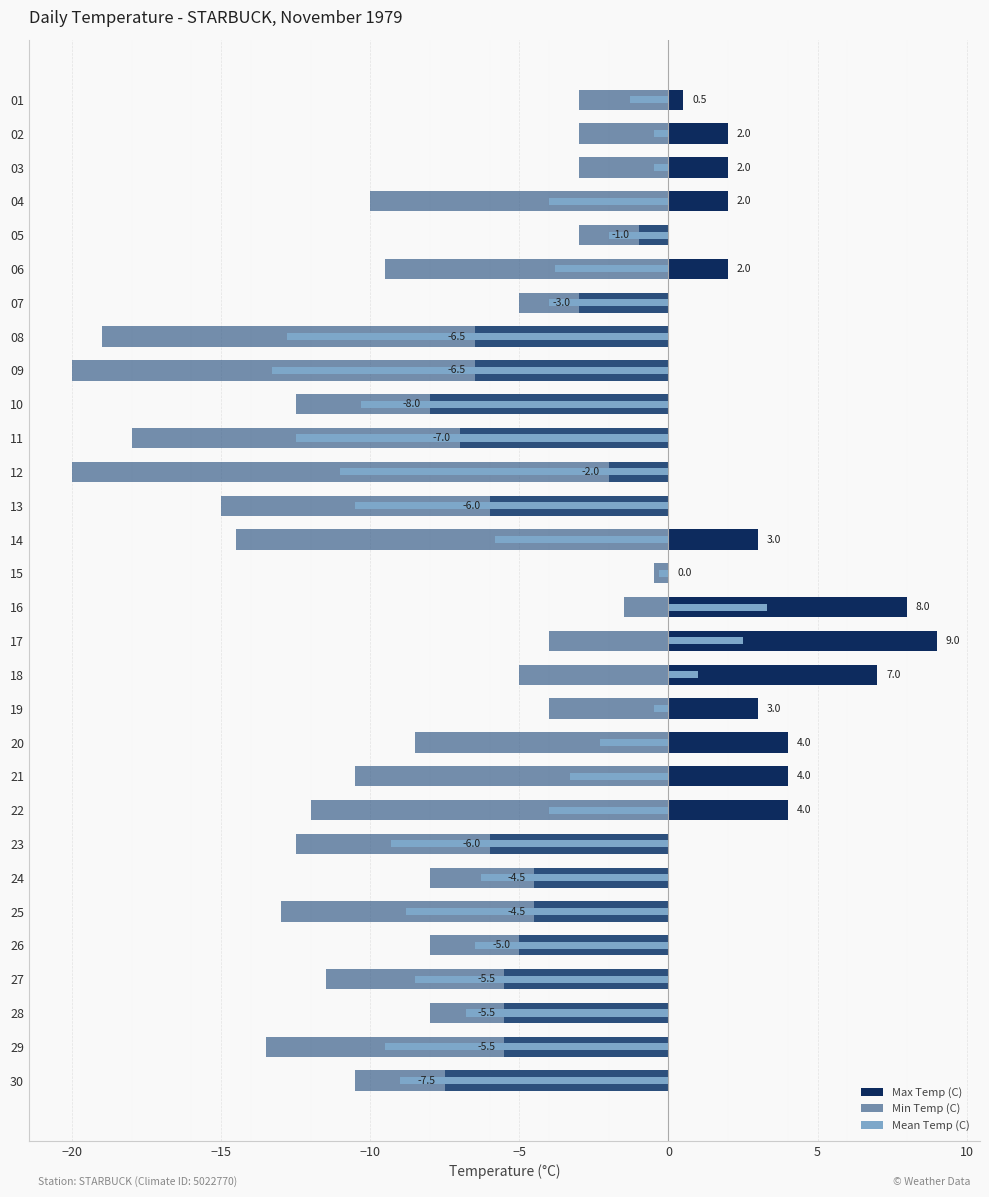

How many categories are shown in the chart?

30